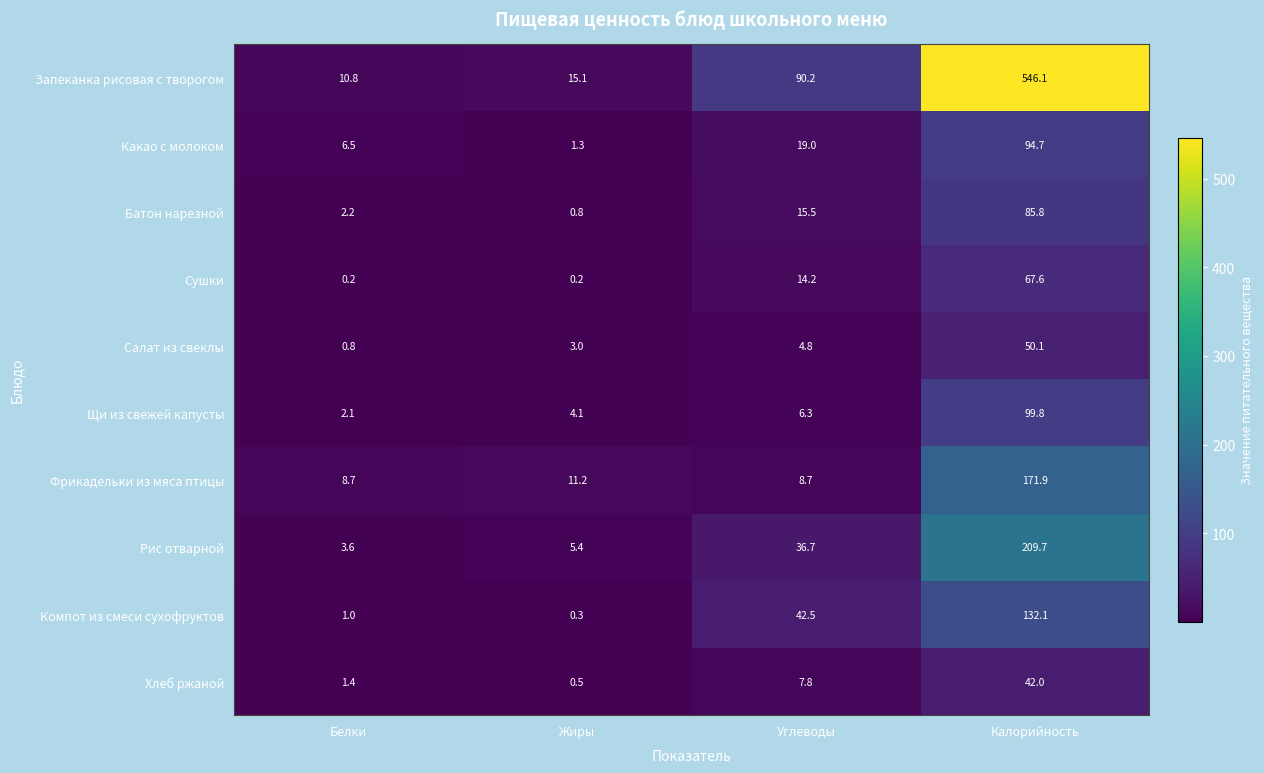

Is it true that Сушки equals 0.2 at Белки?

True